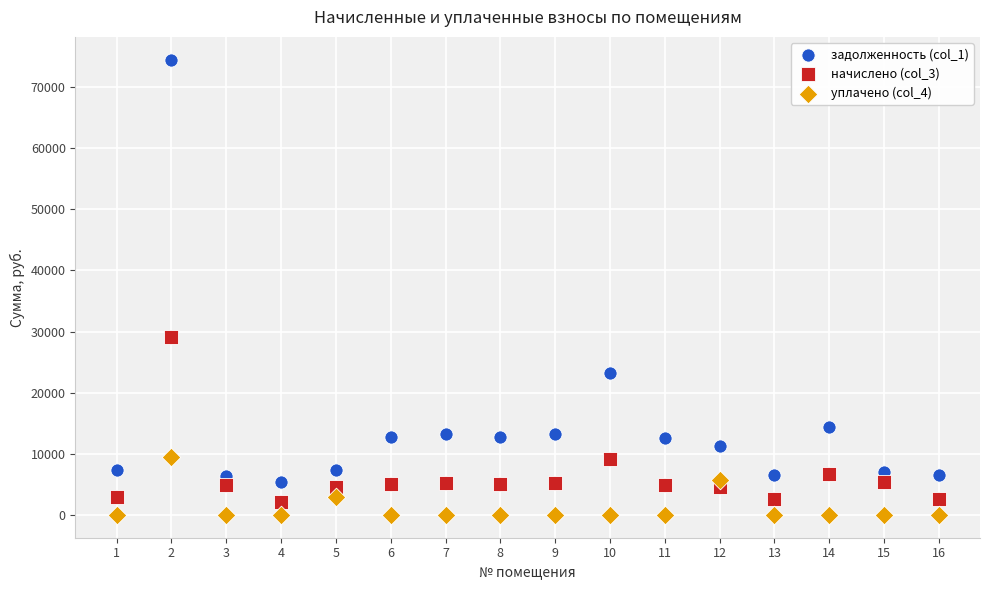

Which series has the largest Y range (max minus min)?

задолженность (col_1)